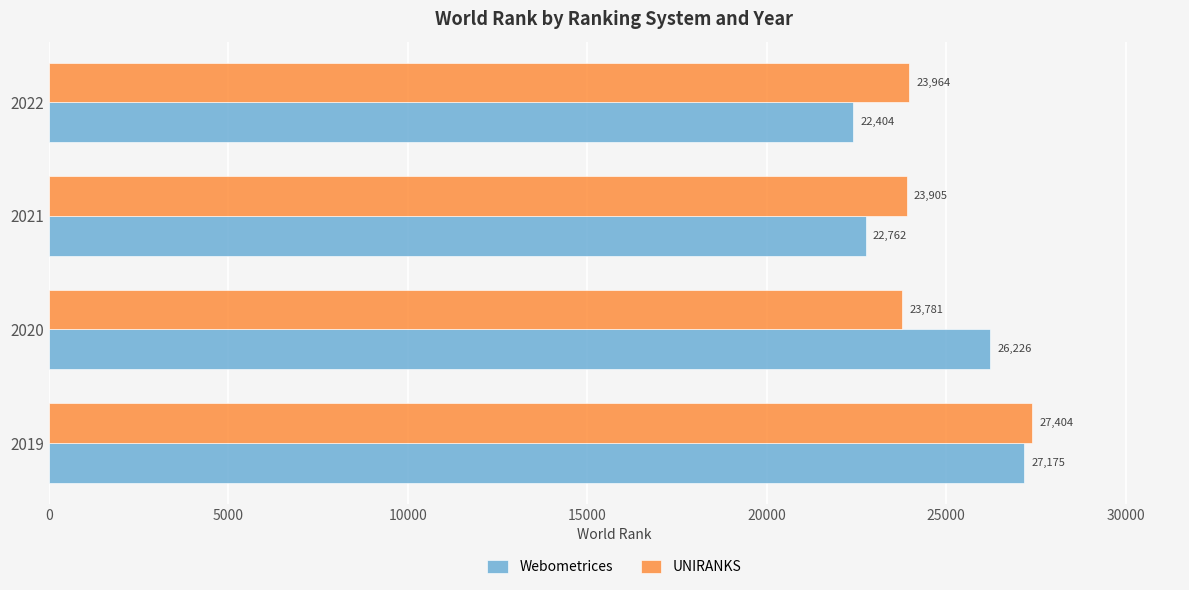

What is the smallest value displayed?

22404